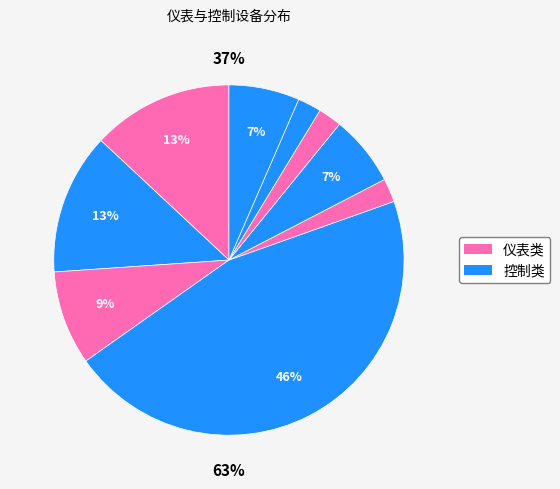

The 软起柜 slice represents 2% of the pie. True or false?

True